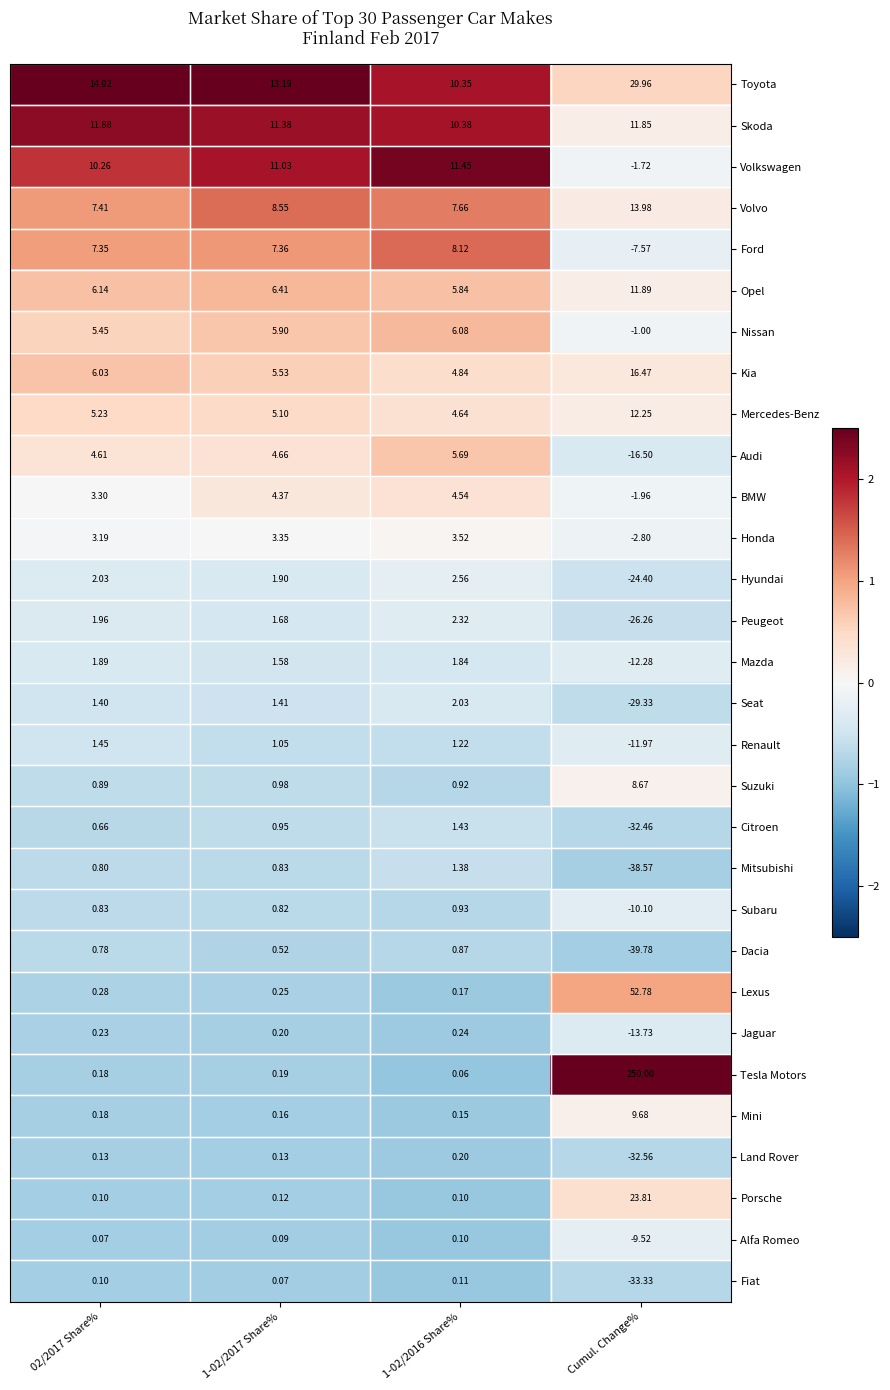

Rank the series by their maximum value, from lowest to highest.

Alfa Romeo, Fiat, Land Rover, Jaguar, Dacia, Subaru, Mitsubishi, Citroen, Renault, Mazda, Seat, Peugeot, Hyundai, Honda, BMW, Audi, Nissan, Ford, Suzuki, Mini, Volkswagen, Skoda, Opel, Mercedes-Benz, Volvo, Kia, Porsche, Toyota, Lexus, Tesla Motors